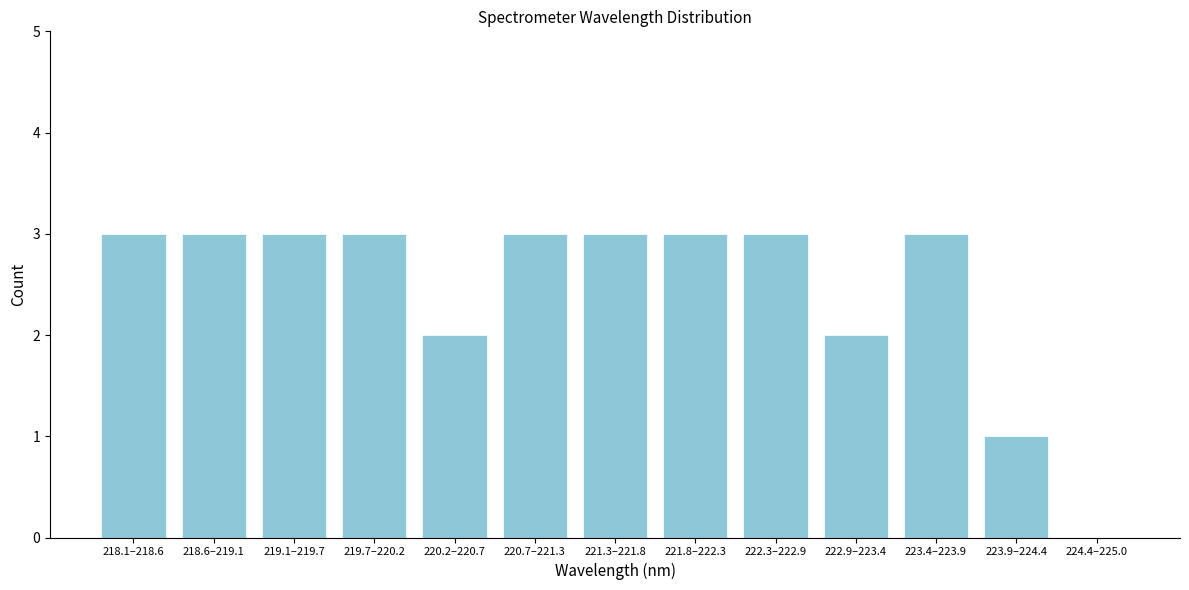

Reading left to right, transcribe all the data shown in this chart.

218.1–218.6=3	218.6–219.1=3	219.1–219.7=3	219.7–220.2=3	220.2–220.7=2	220.7–221.3=3	221.3–221.8=3	221.8–222.3=3	222.3–222.9=3	222.9–223.4=2	223.4–223.9=3	223.9–224.4=1	224.4–225.0=0